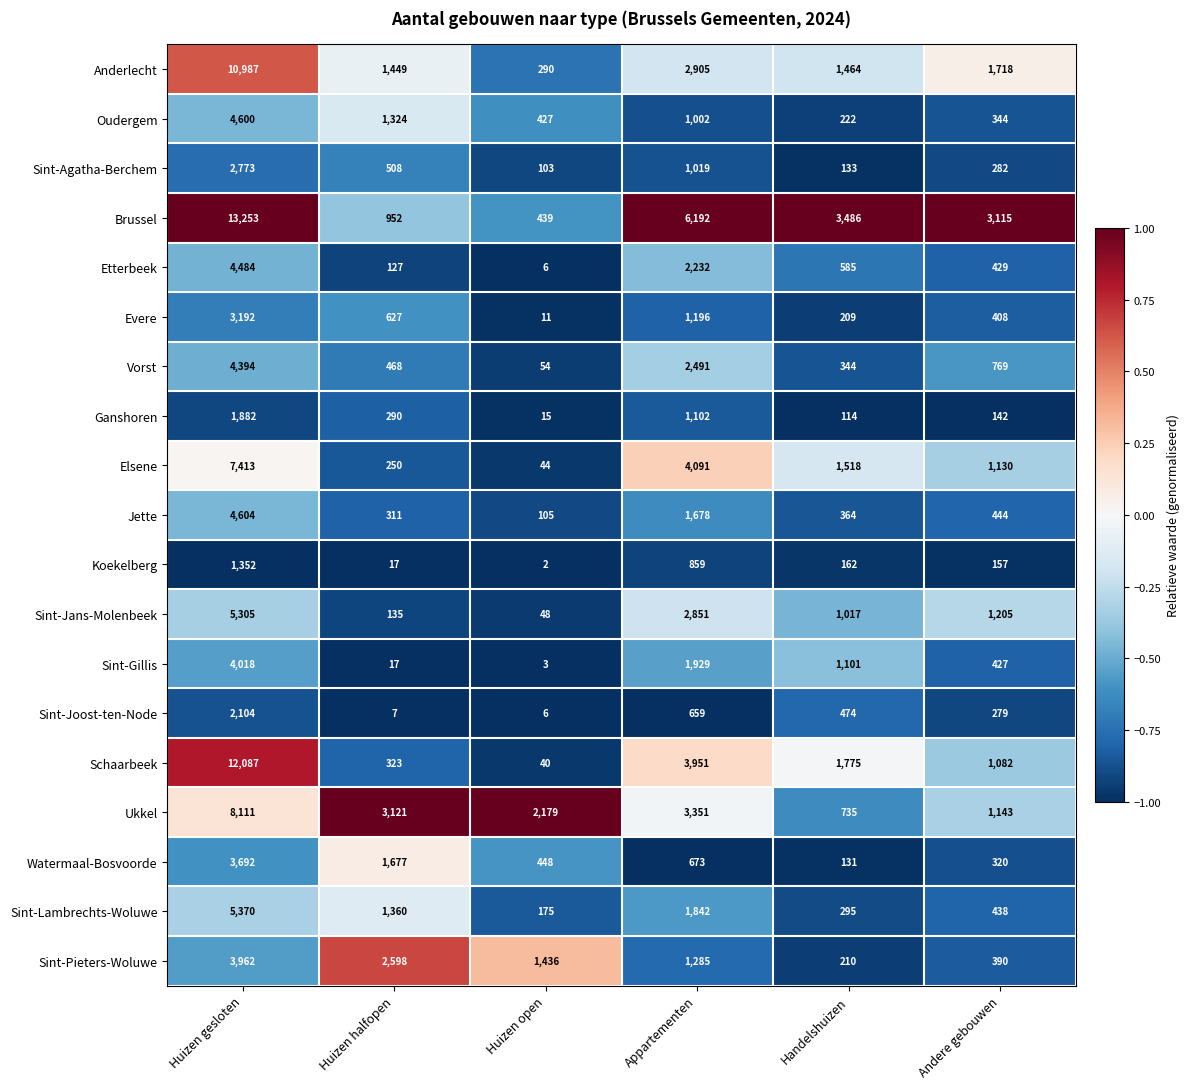

Which series has the largest range (max minus min)?

Brussel